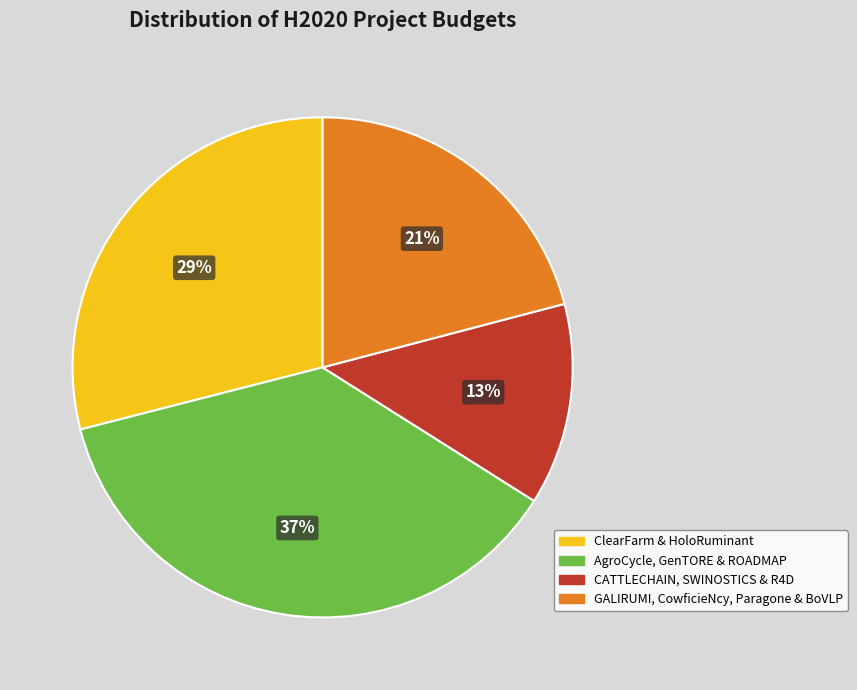

To the nearest percent, what is the average slice percentage?

25%